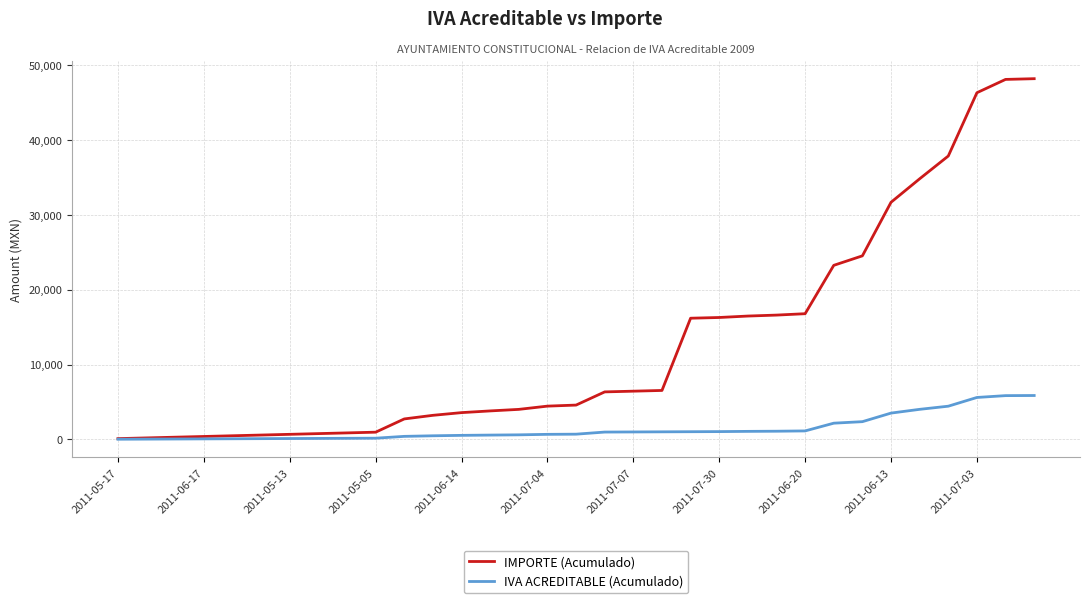

Which series has the largest range (max minus min)?

IMPORTE (Acumulado)